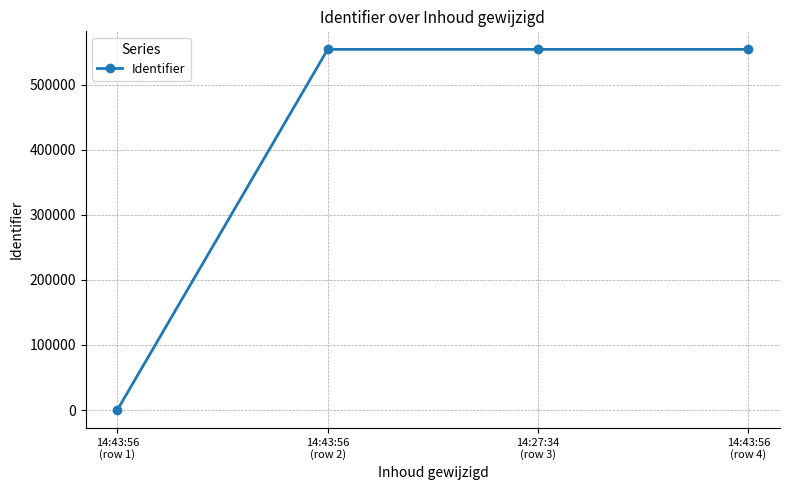

How many distinct data groups are displayed?

1